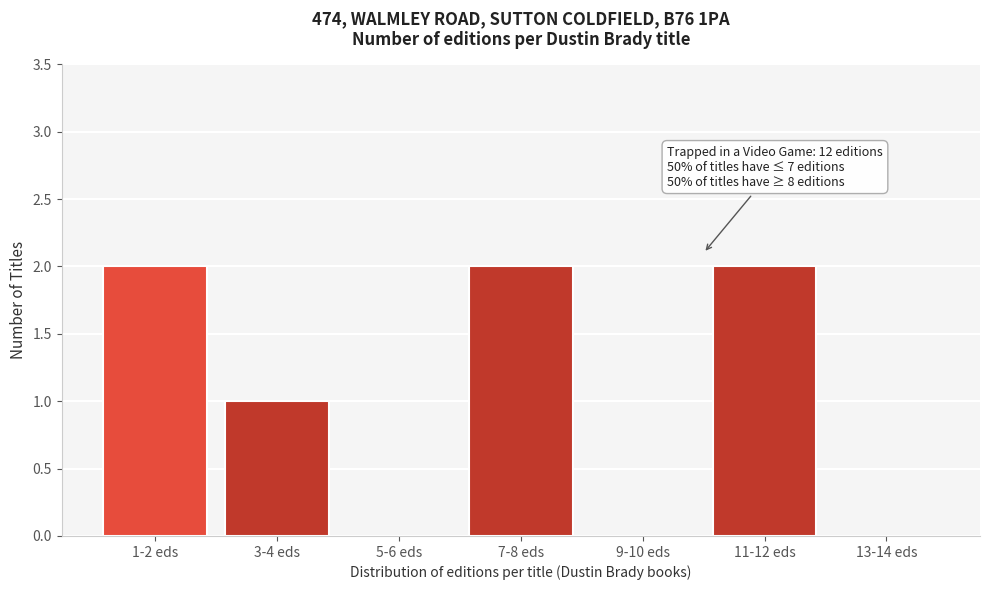

Reading left to right, transcribe all the data shown in this chart.

1-2 eds=2	3-4 eds=1	5-6 eds=0	7-8 eds=2	9-10 eds=0	11-12 eds=2	13-14 eds=0